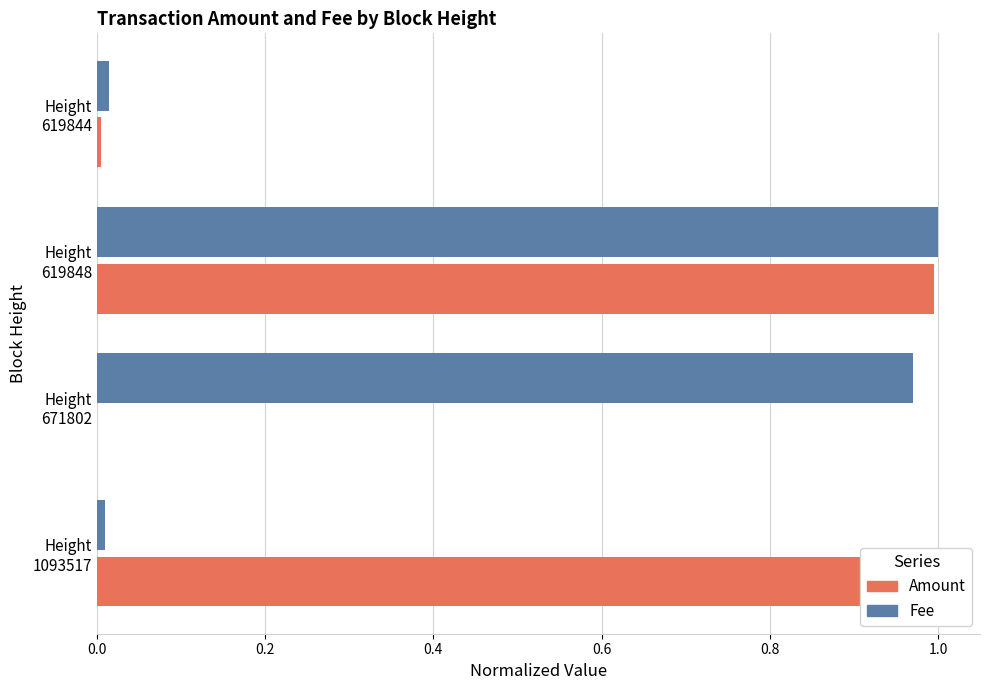

At Height 671802, list the series in order from smallest to largest.

Amount, Fee